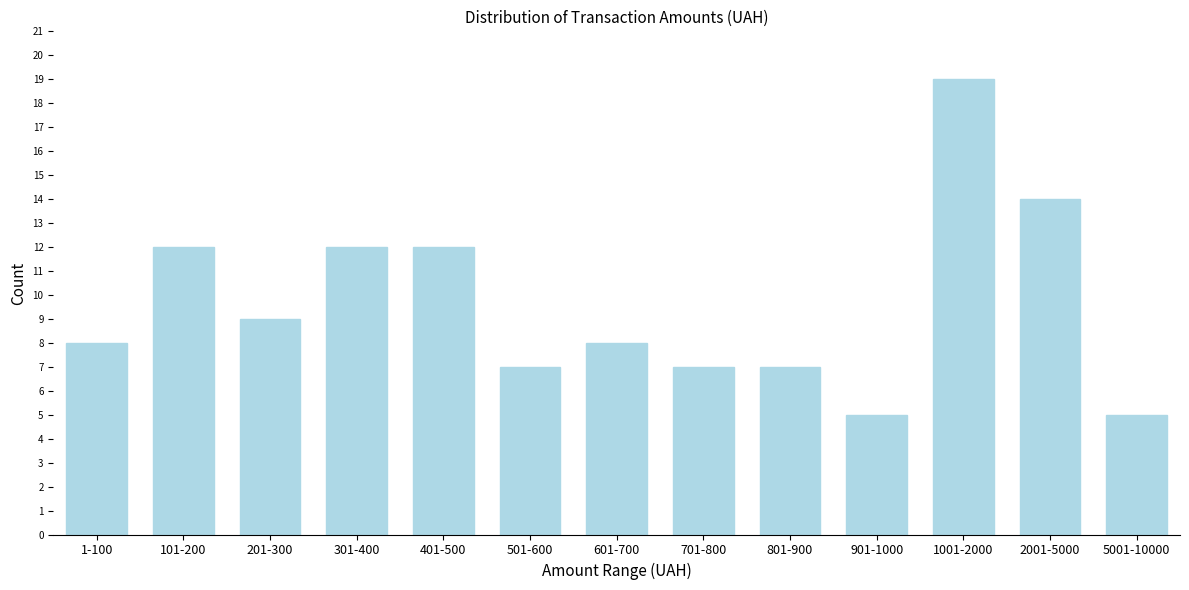

Reading left to right, list all the values displayed in this chart.

8	12	9	12	12	7	8	7	7	5	19	14	5